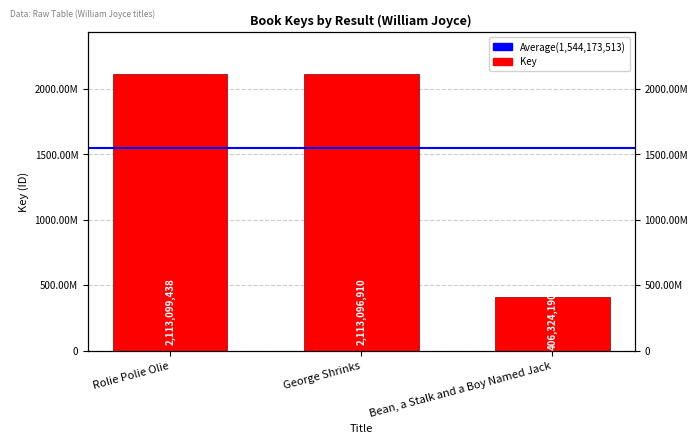

Which label corresponds to the smallest value in the chart?

Bean, a Stalk and a Boy Named Jack